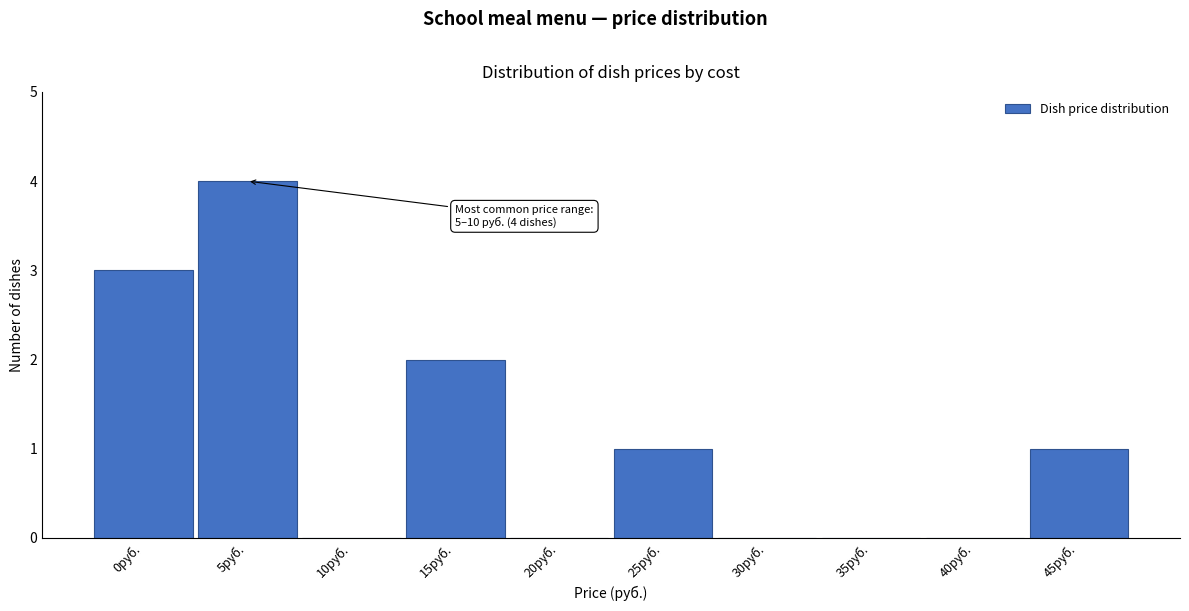

Reading left to right, extract all data points from this chart.

0руб.=3	5руб.=4	10руб.=0	15руб.=2	20руб.=0	25руб.=1	30руб.=0	35руб.=0	40руб.=0	45руб.=1